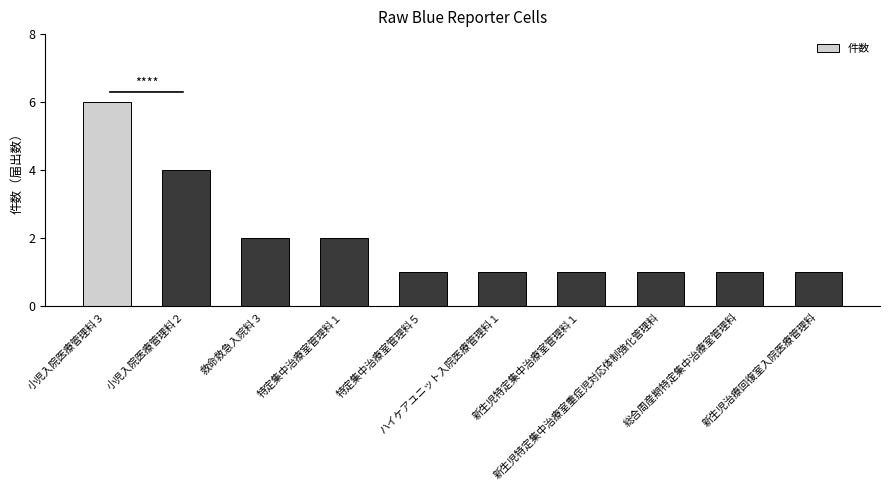

What is the greatest value displayed?

6